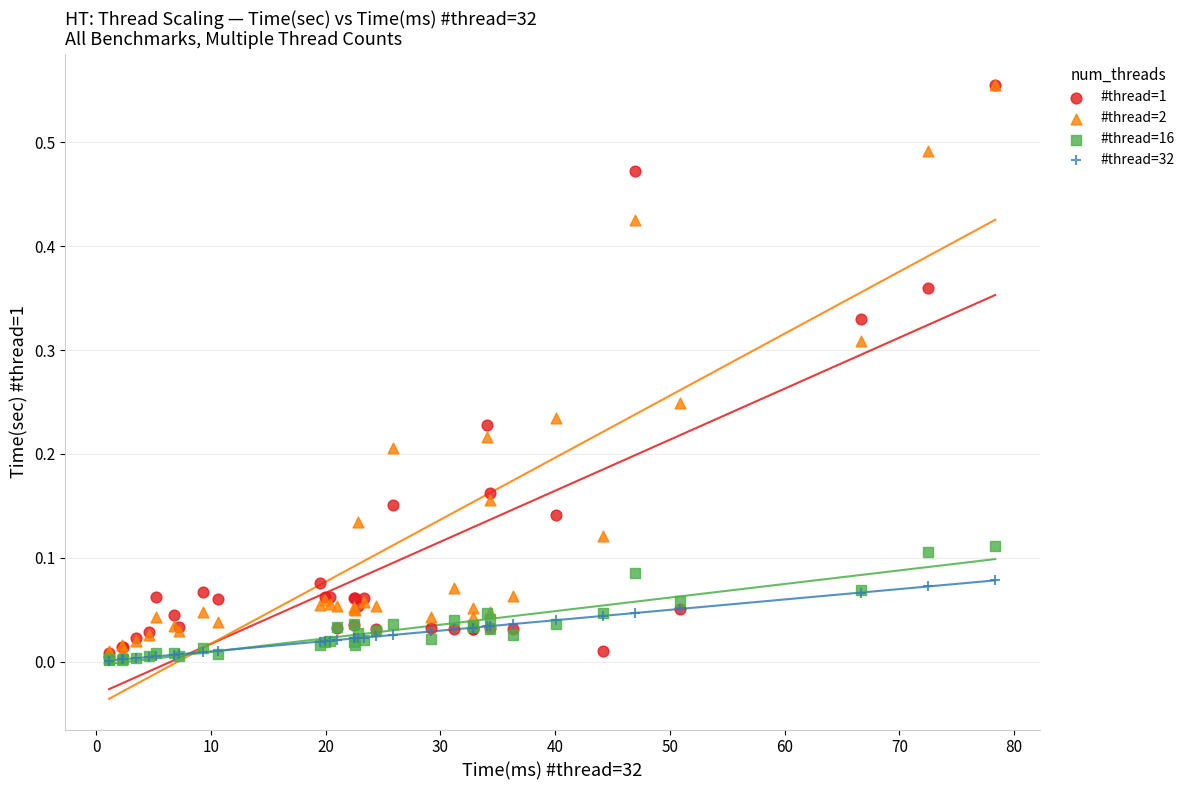

What are all the series names shown in the legend?

#thread=1, #thread=2, #thread=16, #thread=32